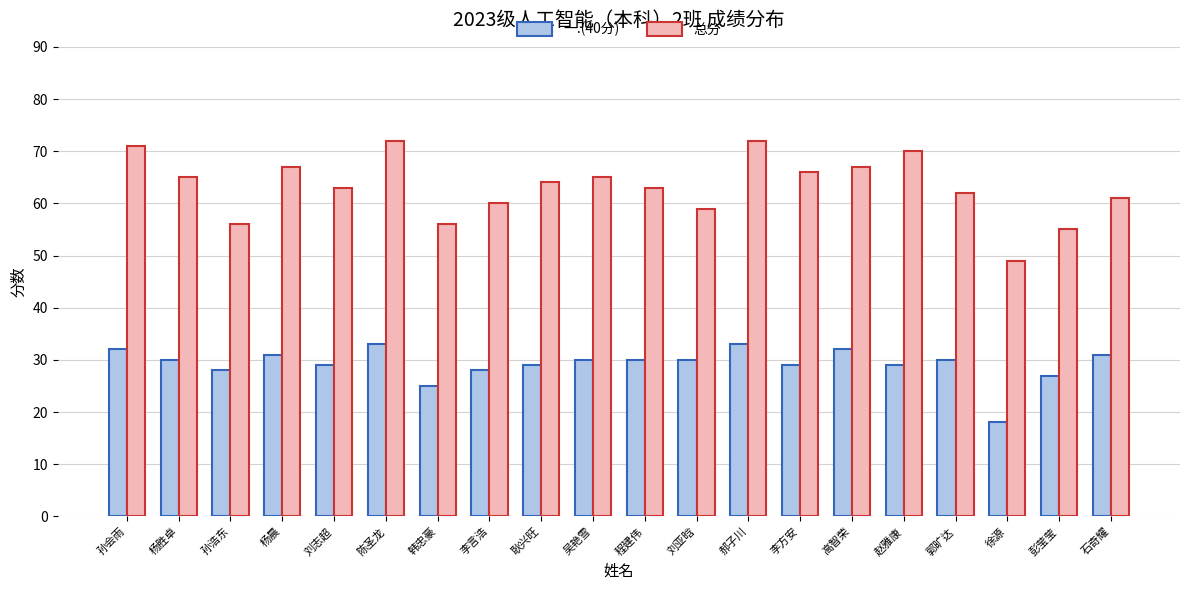

Which series has the largest range (max minus min)?

总分